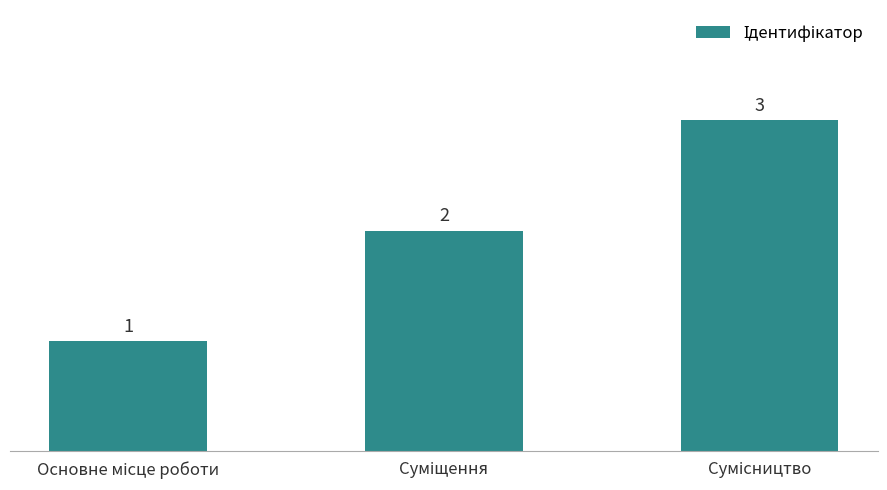

What is the value of the 1st bar from the left?

1